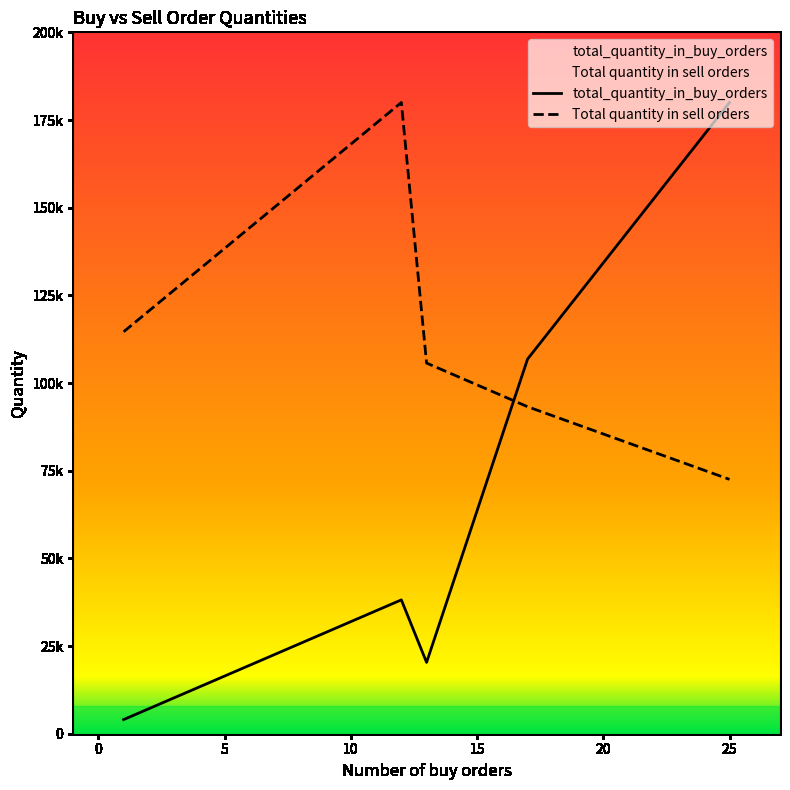

How many data points in total_quantity_in_buy_orders are less than 38165?

2